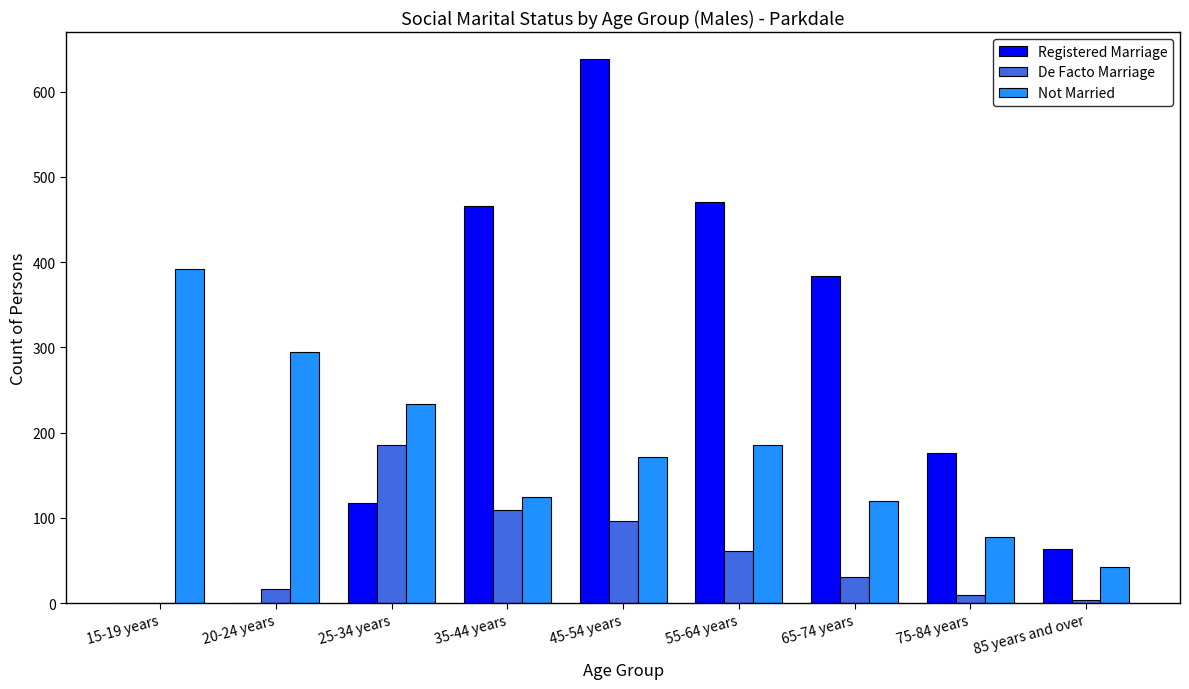

How many data points does each series have?

9